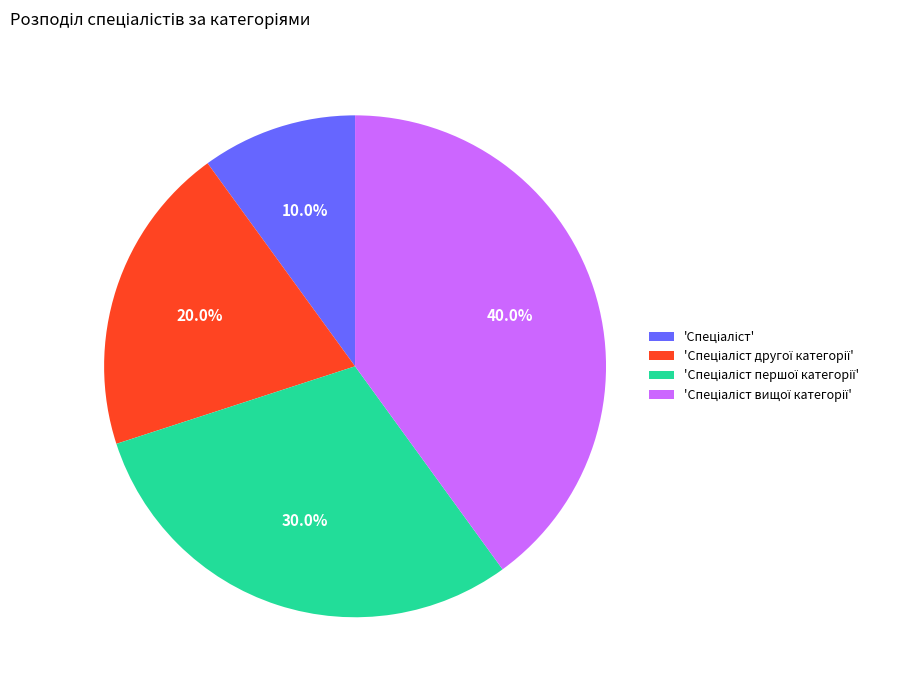

Does any single category account for the majority?

No